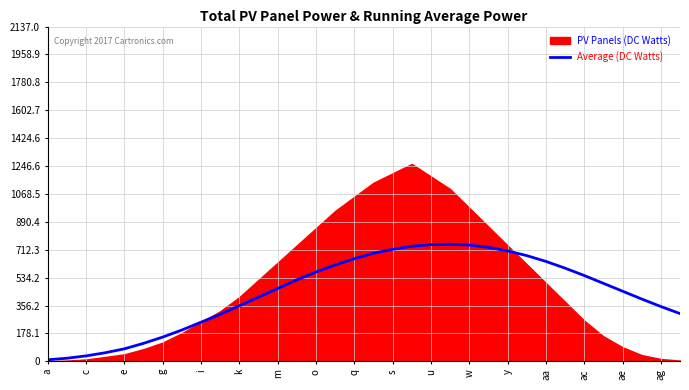

Reading left to right, extract all data points from this chart.

10	20	35	55	80	115	155	200	250	300	355	410	465	520	570	615	655	690	715	735	745	748	742	728	705	675	638	595	548	498	448	398	350	305